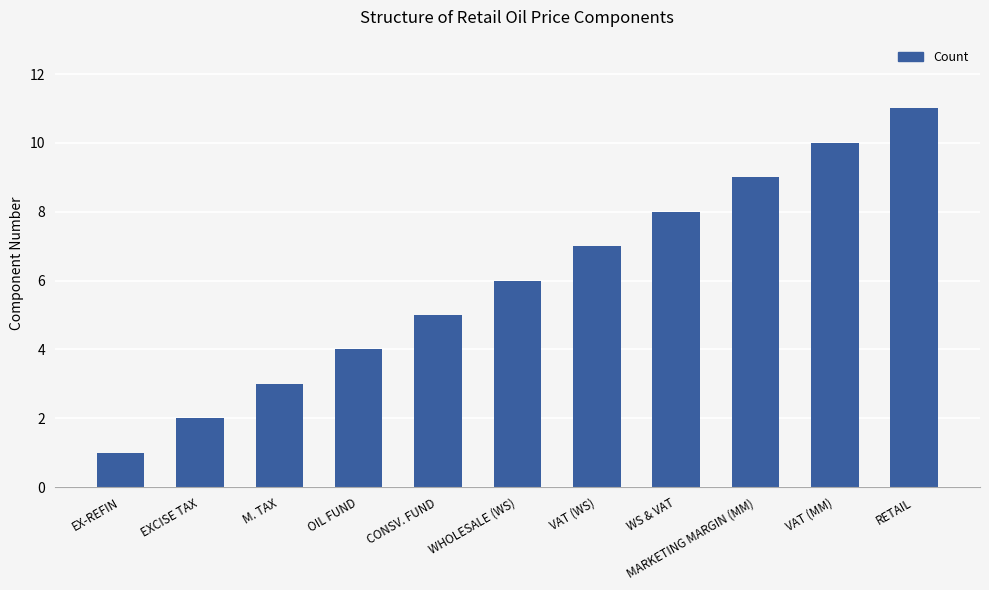

What is the minimum value shown in the chart?

1